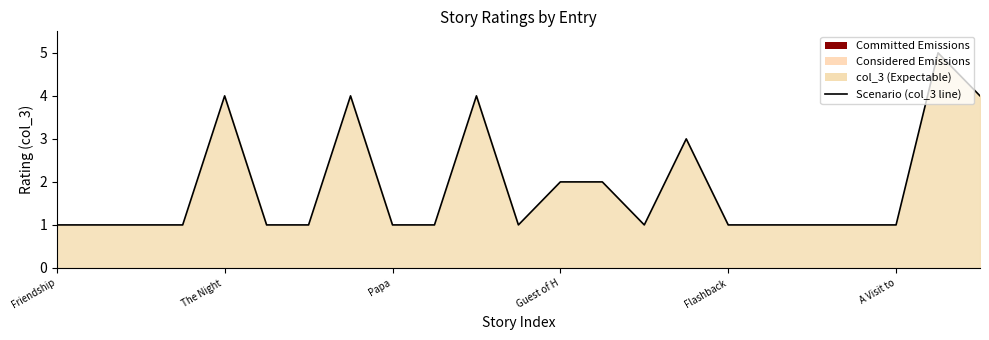

What is the value of the 3rd point from the left?

1